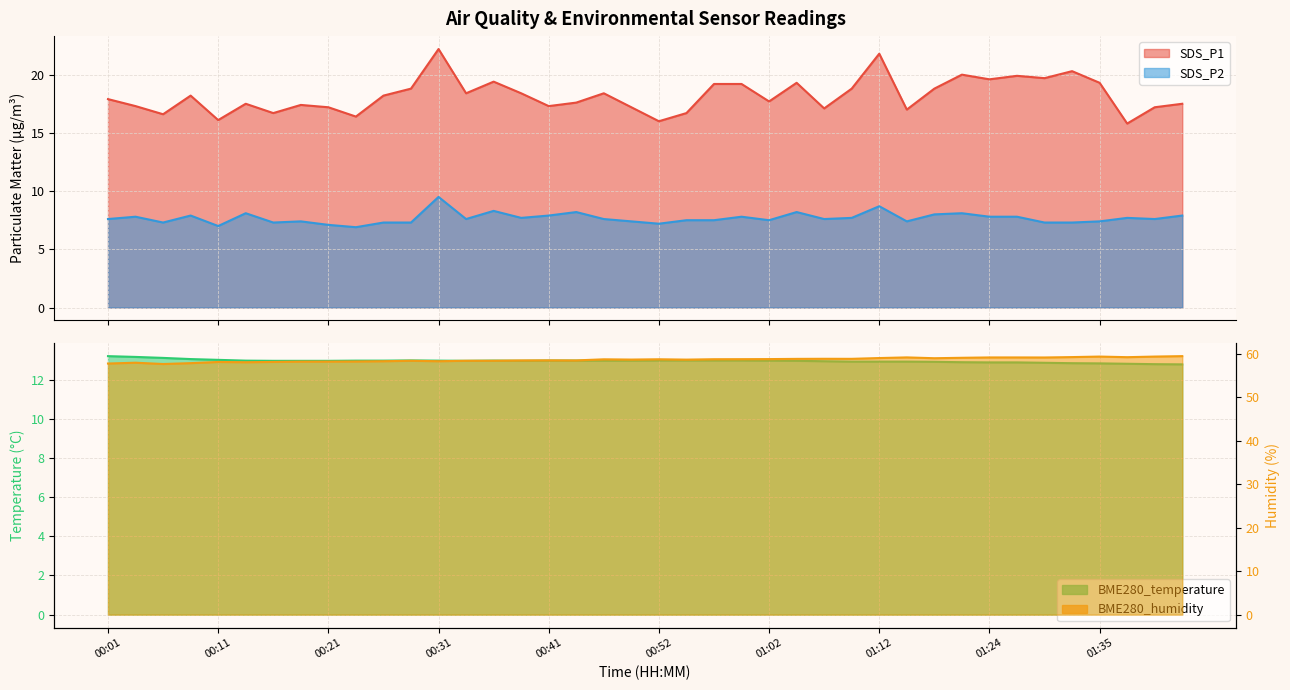

True or false: SDS_P1 and SDS_P2 intersect in this chart.

False